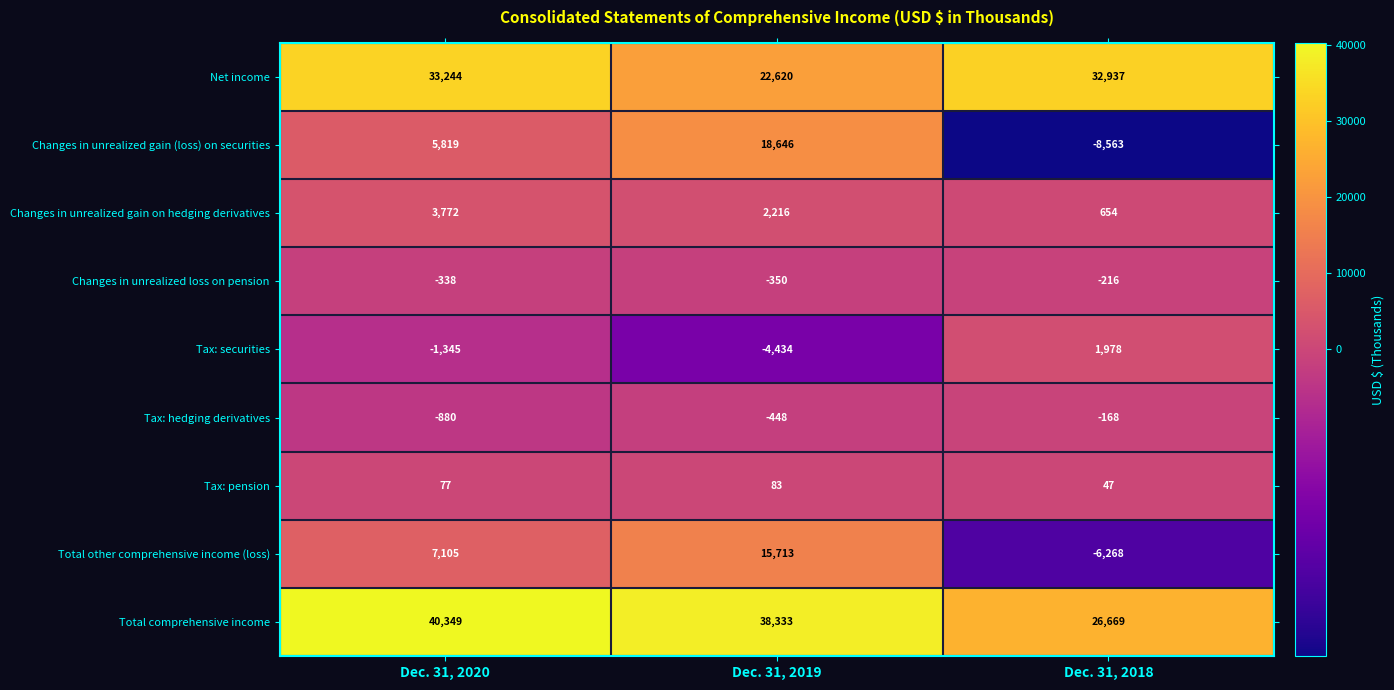

At how many categories does at least one series exceed 13115?

3